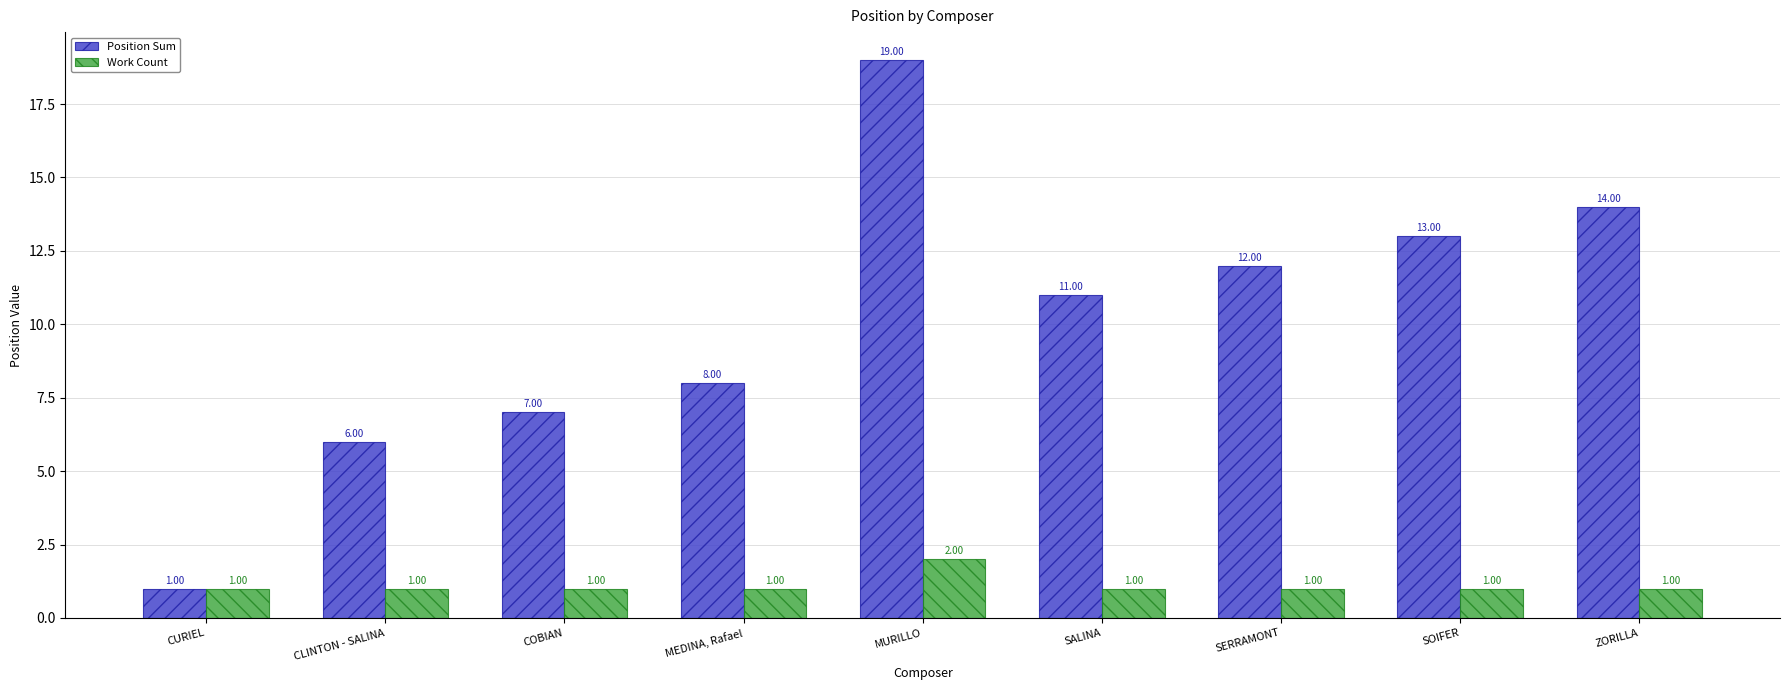

At which label does Position Sum reach its minimum?

CURIEL